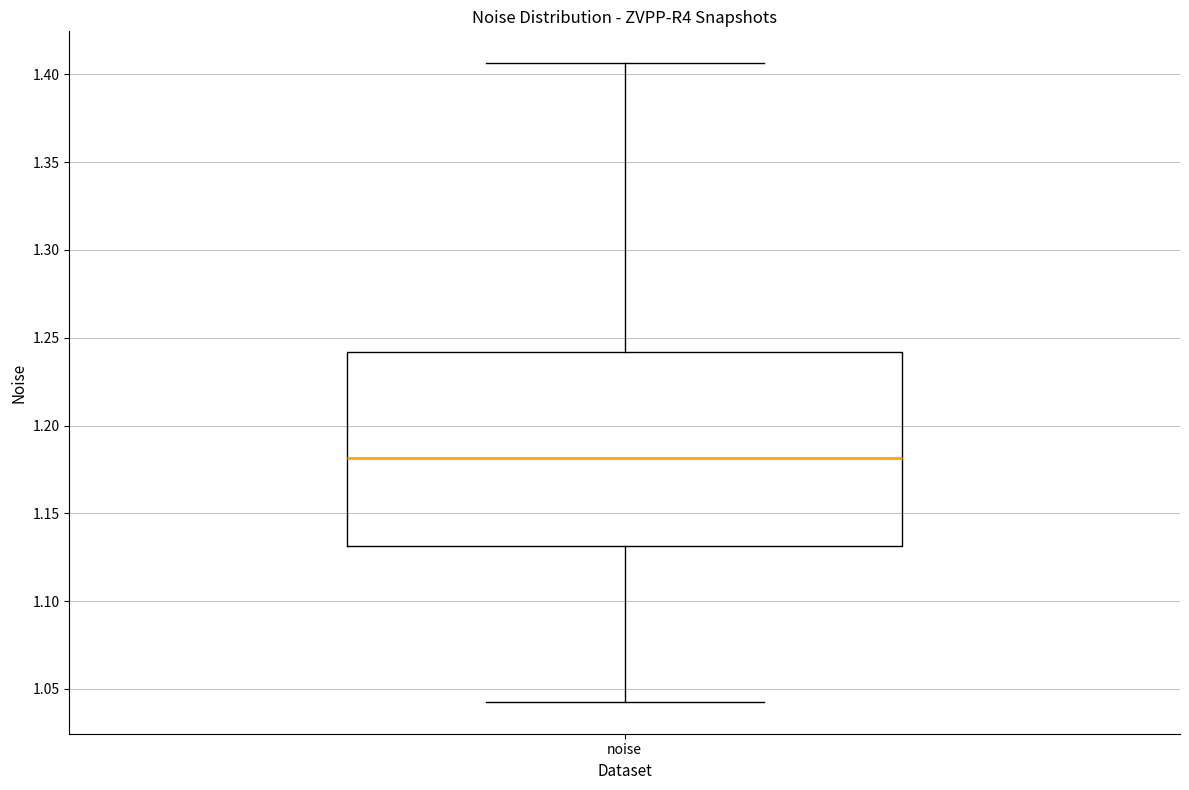

Where does the median line of the box for noise sit on the y-axis? The values are not printed on the chart, so give them approximately, as read against the axis.

1.180